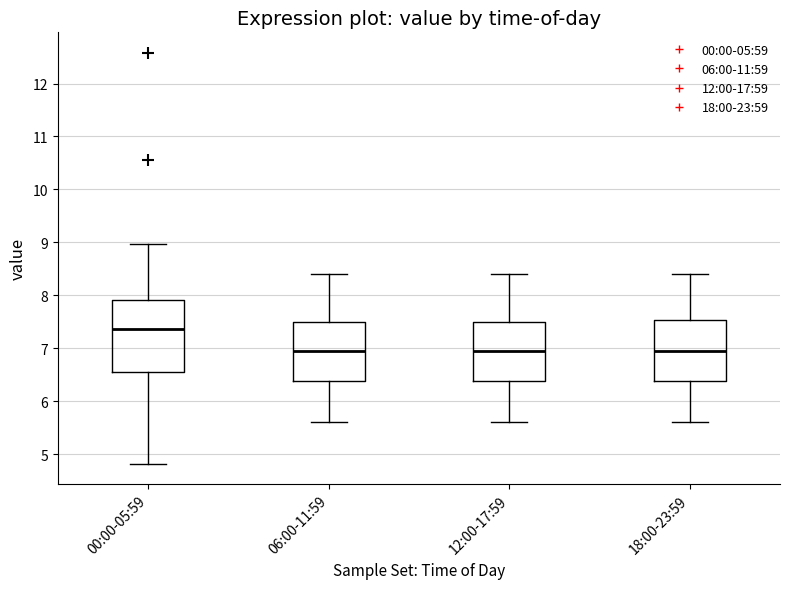

Reading left to right, transcribe this box plot: for each box, give where its median line is, the range the box spans, and where its two whiskers end, as read against the y-axis. The values are not printed on the chart, so give them approximately, as read against the axis.

00:00-05:59: median 7.4, box 6.6 to 7.9, whiskers 4.8 to 9.0
06:00-11:59: median 7.0, box 6.4 to 7.5, whiskers 5.6 to 8.4
12:00-17:59: median 7.0, box 6.4 to 7.5, whiskers 5.6 to 8.4
18:00-23:59: median 7.0, box 6.4 to 7.5, whiskers 5.6 to 8.4